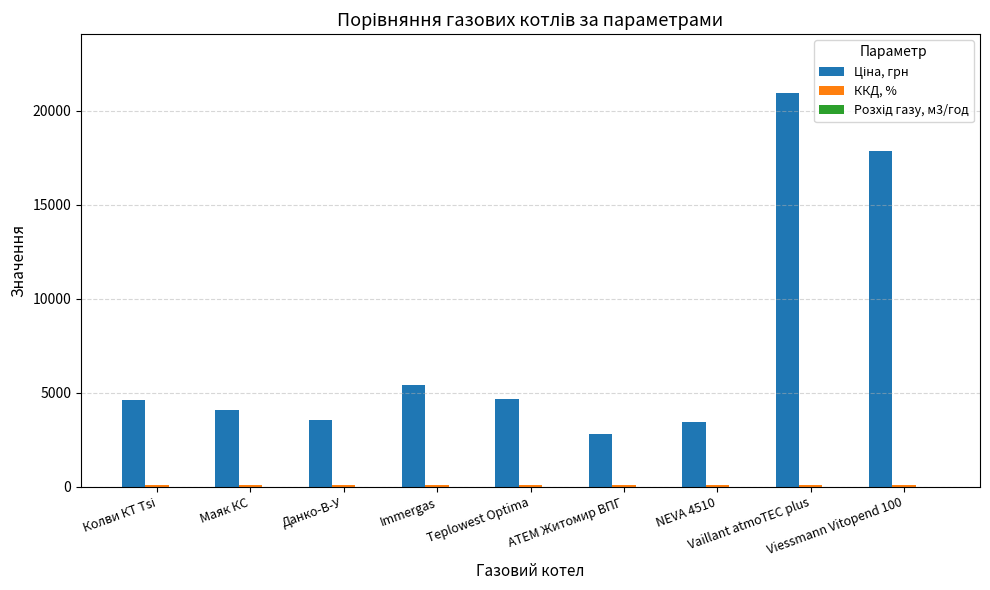

Are the bars grouped side by side (vs. stacked)?

Yes